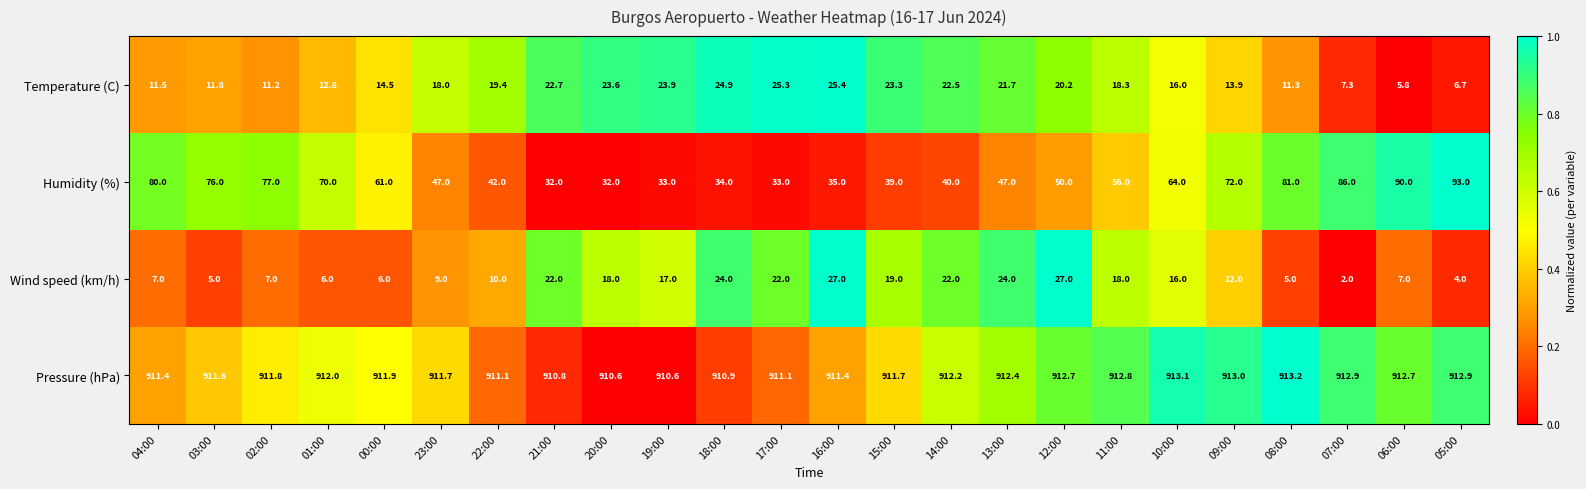

What is the total value across all series at 11:00?

1005.1